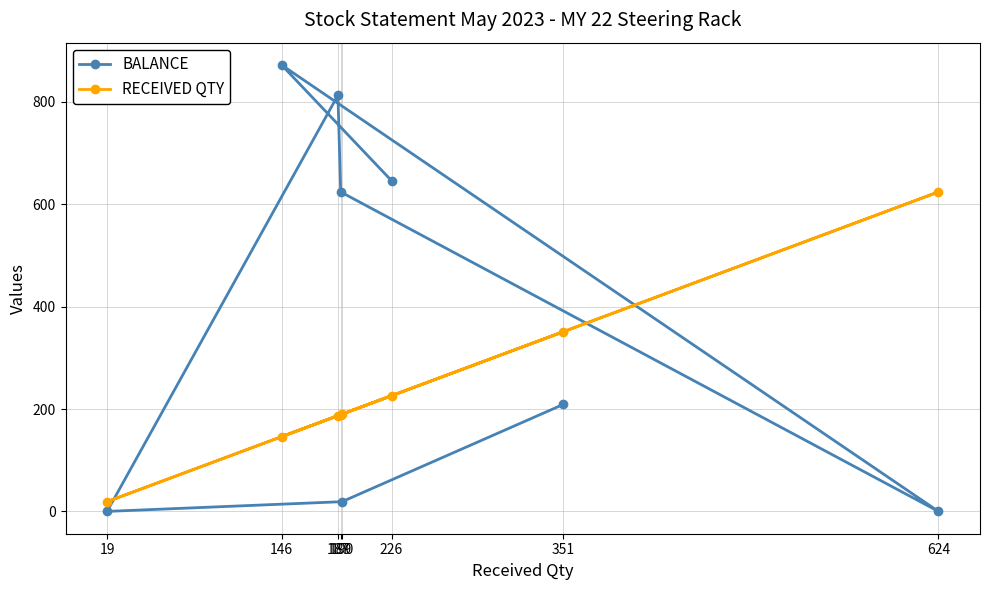

What is the value of the BALANCE point at the 7th from the left?

209